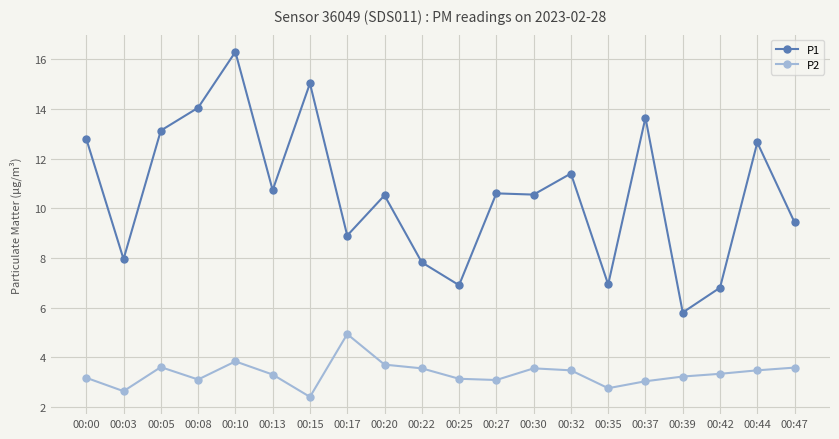

True or false: P1 has more than 2 points higher than both neighbors.

True